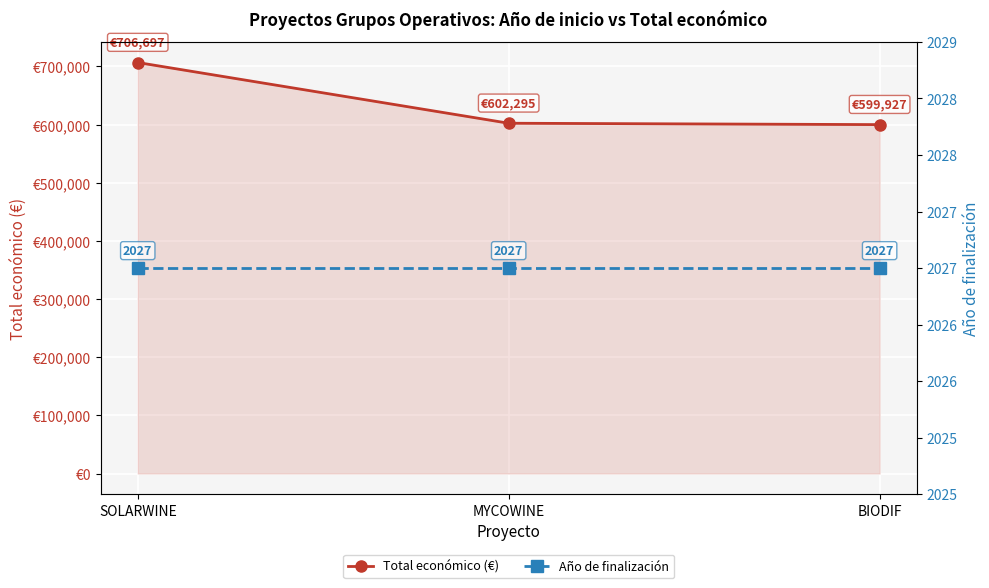

What position from the left is SOLARWINE?

1